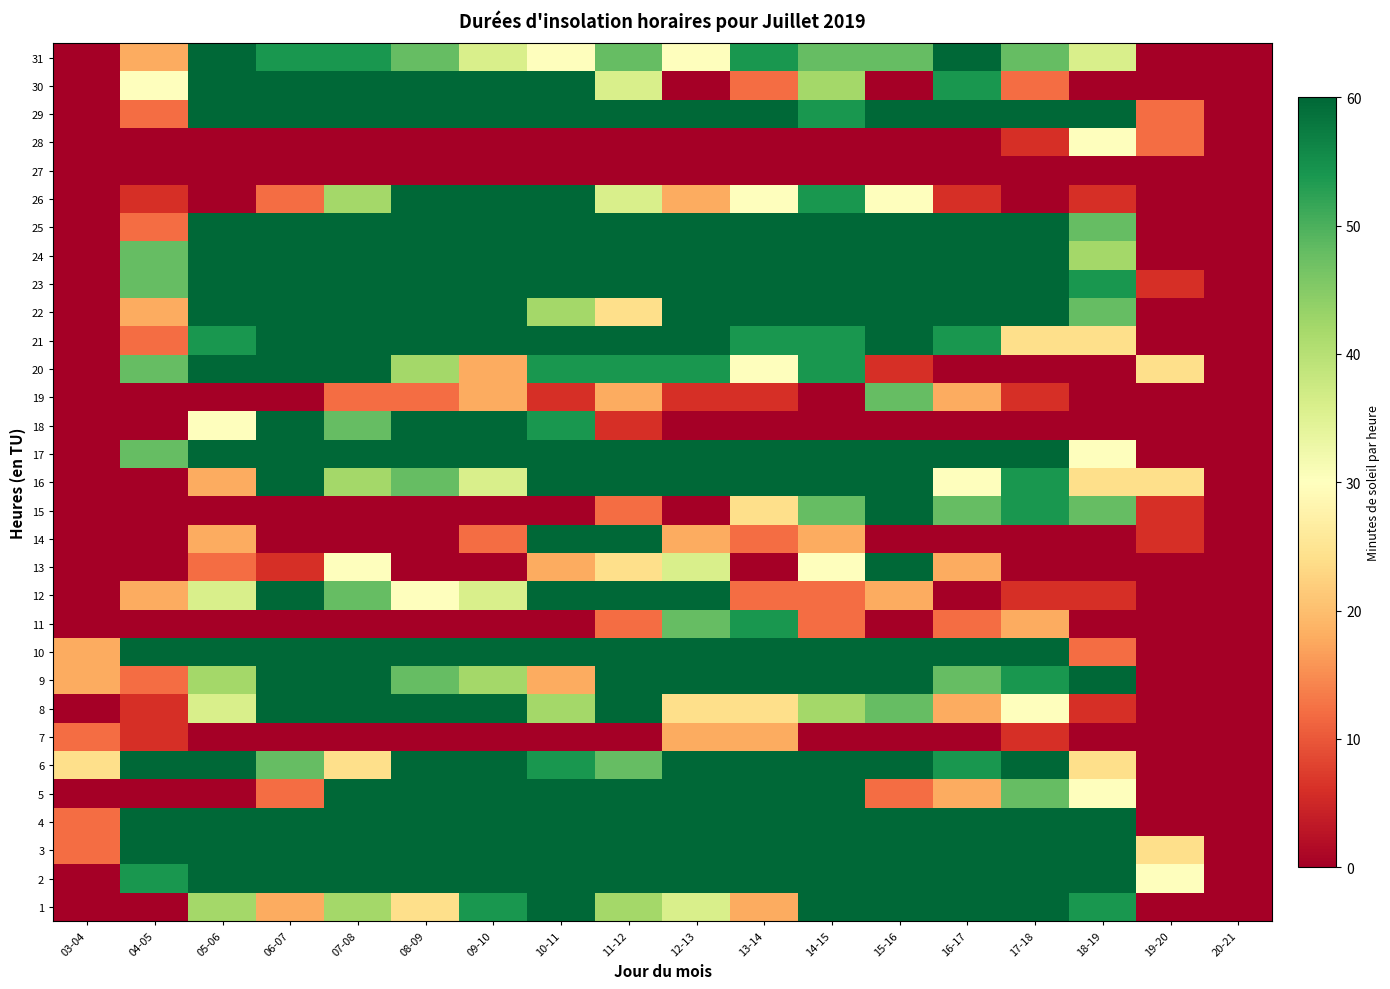

Which series changed the most between 09-10 and 16-17?

18